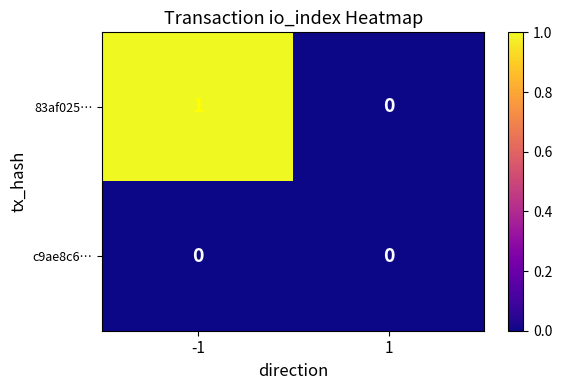

Which series has the widest spread of values?

83af025…